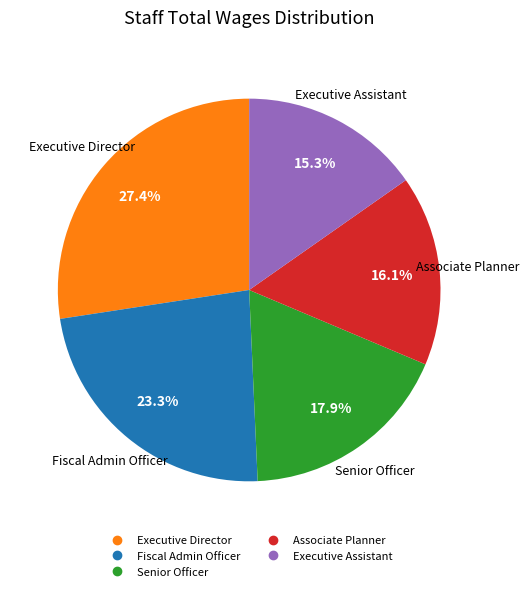

Which has a higher value, Fiscal Admin Officer or Senior Officer?

Fiscal Admin Officer